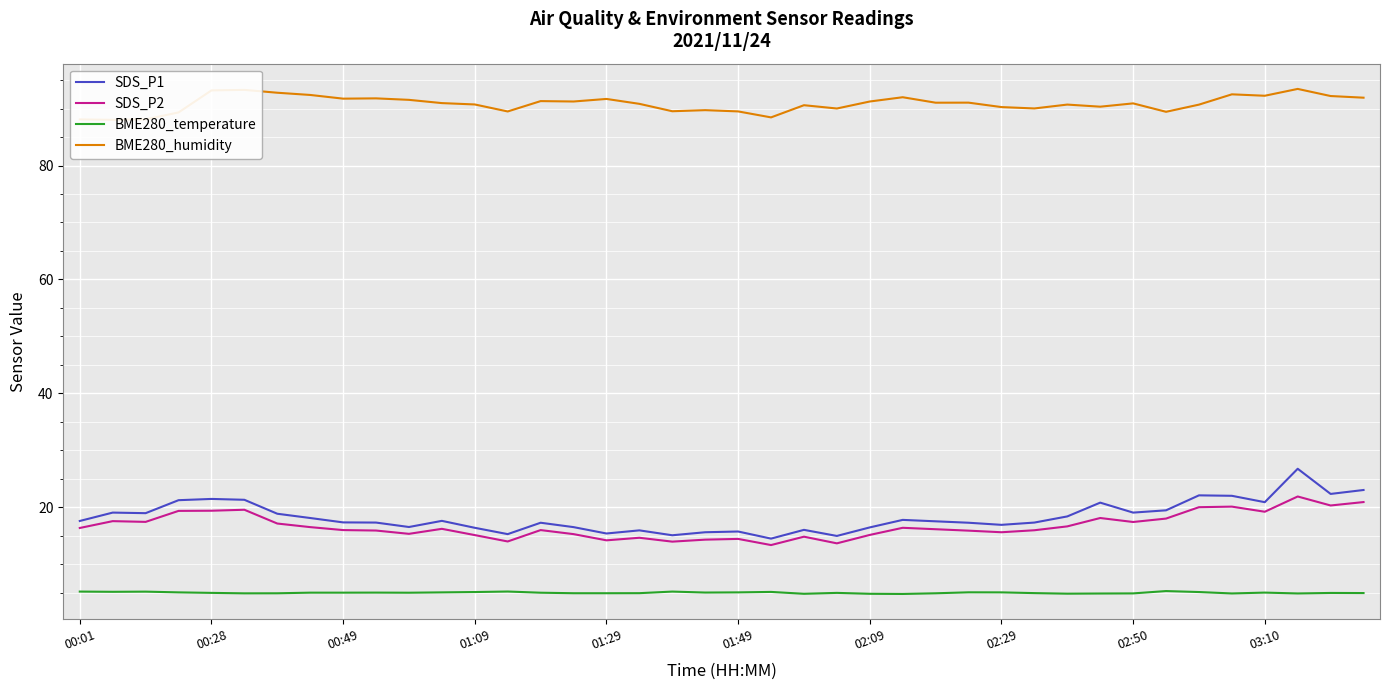

Which series has the widest spread of values?

SDS_P1